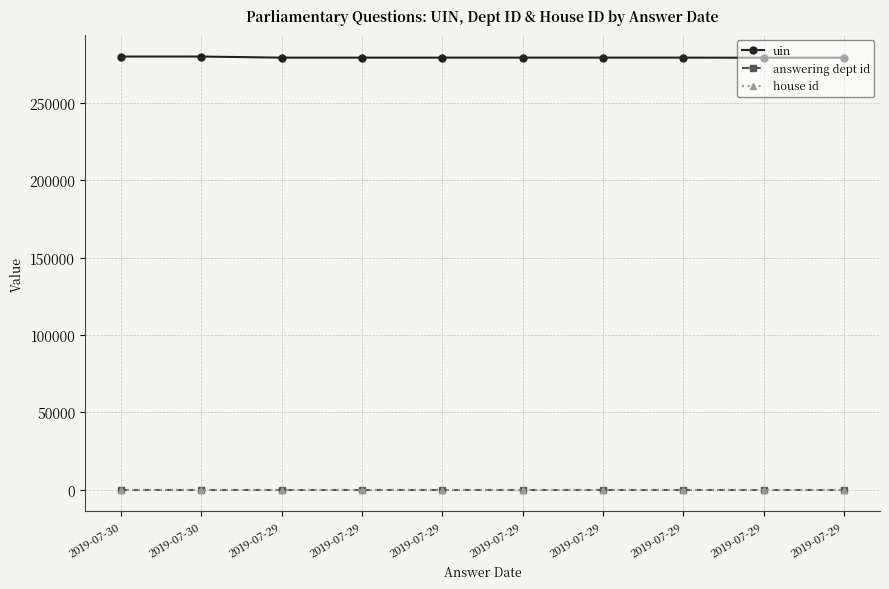

At which category is the sum across all series the highest?

2019-07-30